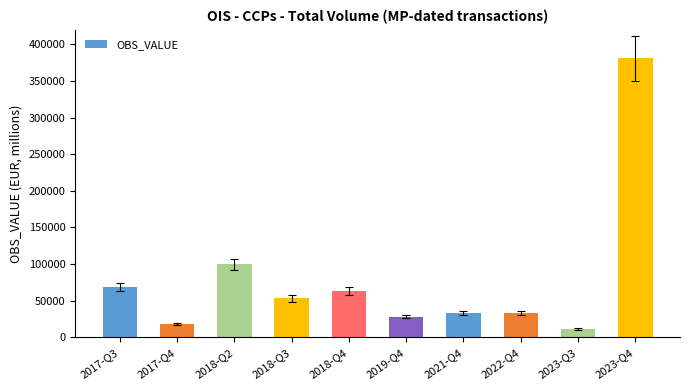

What is the sum of all values?

790126.0